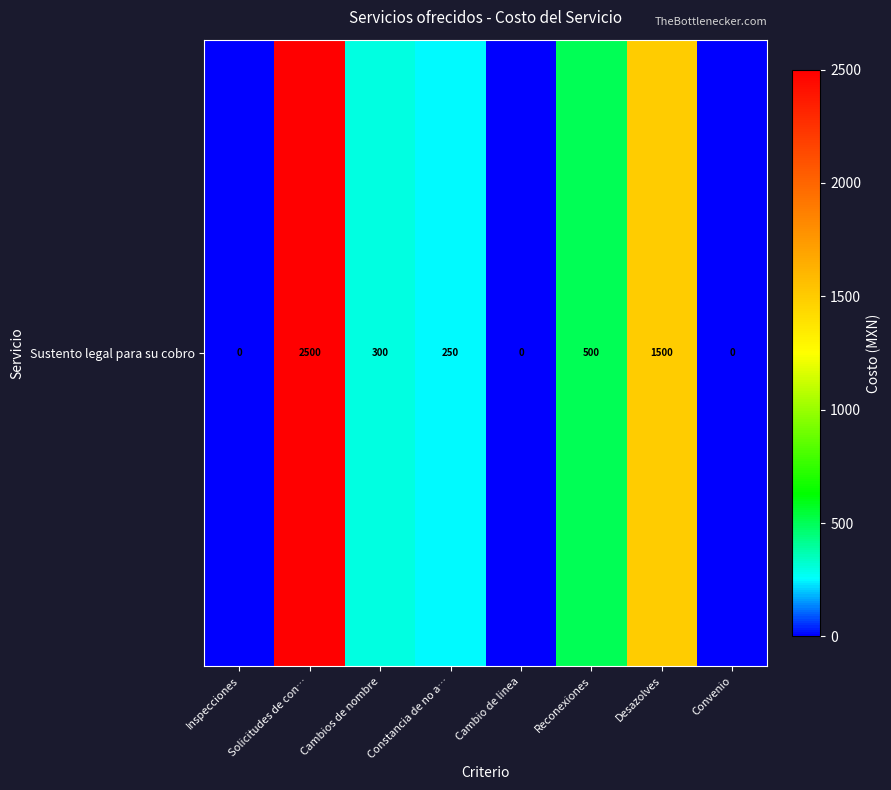

The chart shows a value of 2520 at Desazolves. True or false?

False